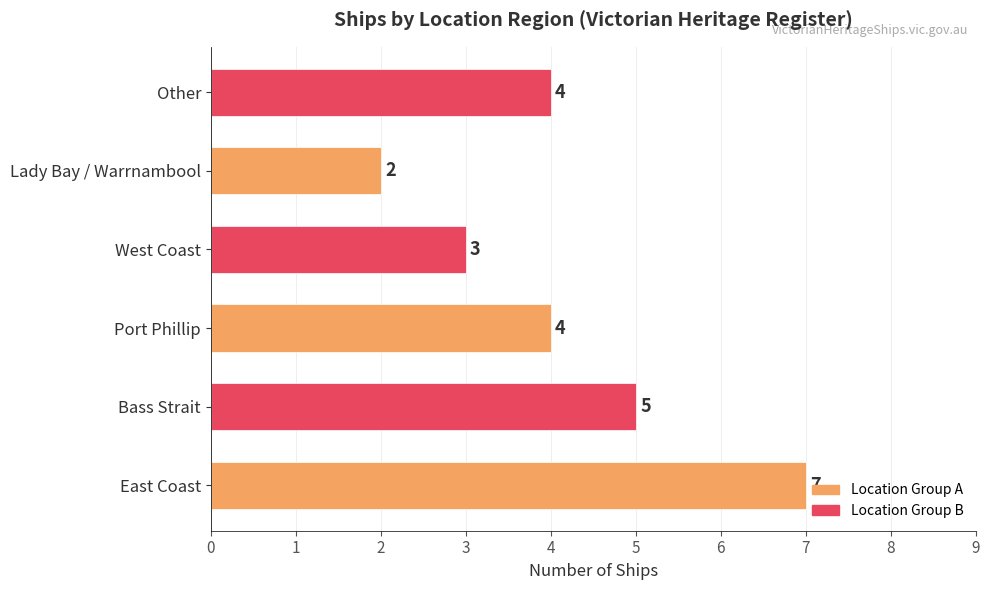

Which label corresponds to the smallest value in the chart?

Lady Bay / Warrnambool